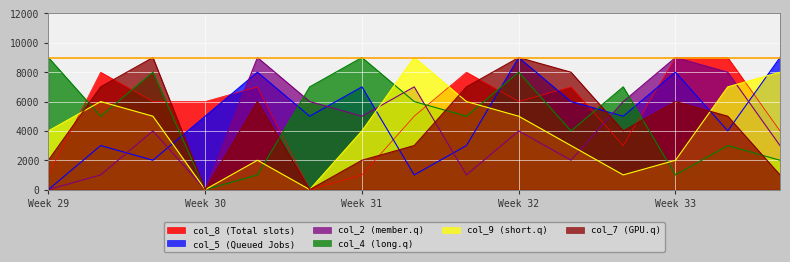

Which series has the largest total across all categories?

col_8 (Total slots)